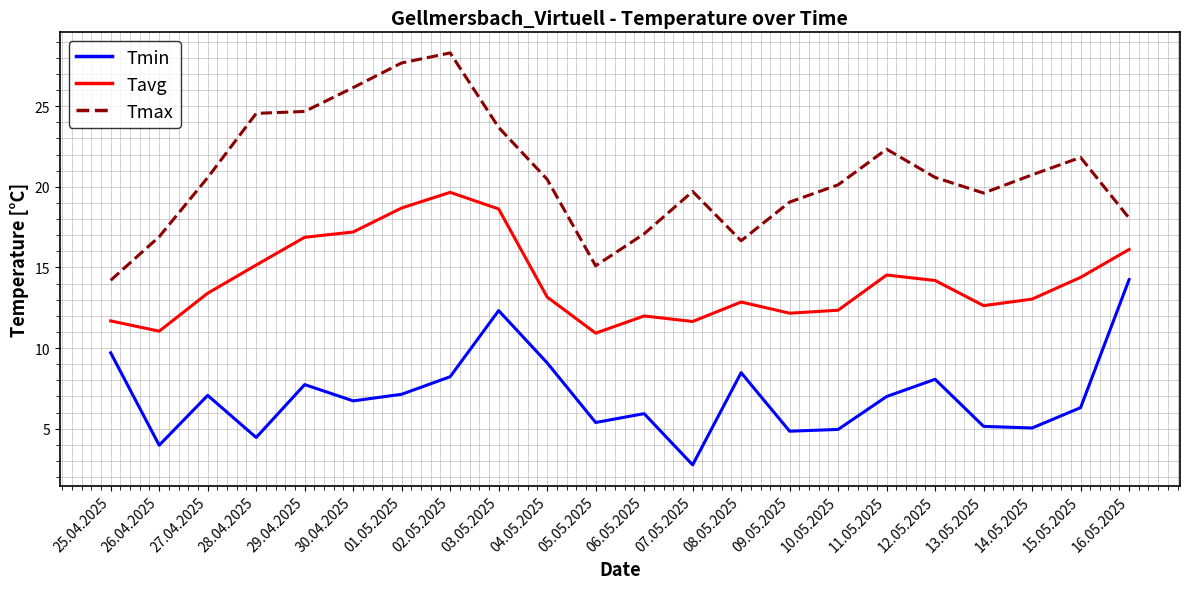

Rank the series at 29.04.2025 from lowest to highest value.

Tmin, Tavg, Tmax